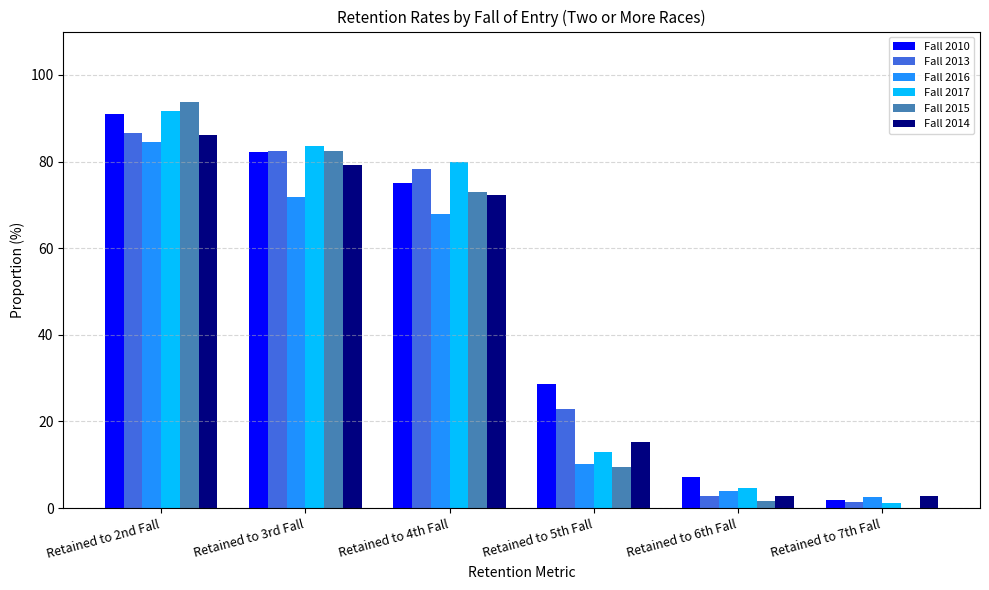

Reading right to left, transcribe all the data shown in this chart.

Fall 2010: 1.8	7.1	28.6	75.0	82.1	91.1
Fall 2013: 1.4	2.7	23.0	78.4	82.4	86.5
Fall 2016: 2.6	3.8	10.3	67.9	71.8	84.6
Fall 2017: 1.2	4.7	12.9	80.0	83.5	91.8
Fall 2015: 0.0	1.6	9.5	73.0	82.5	93.7
Fall 2014: 2.8	2.8	15.3	72.2	79.2	86.1